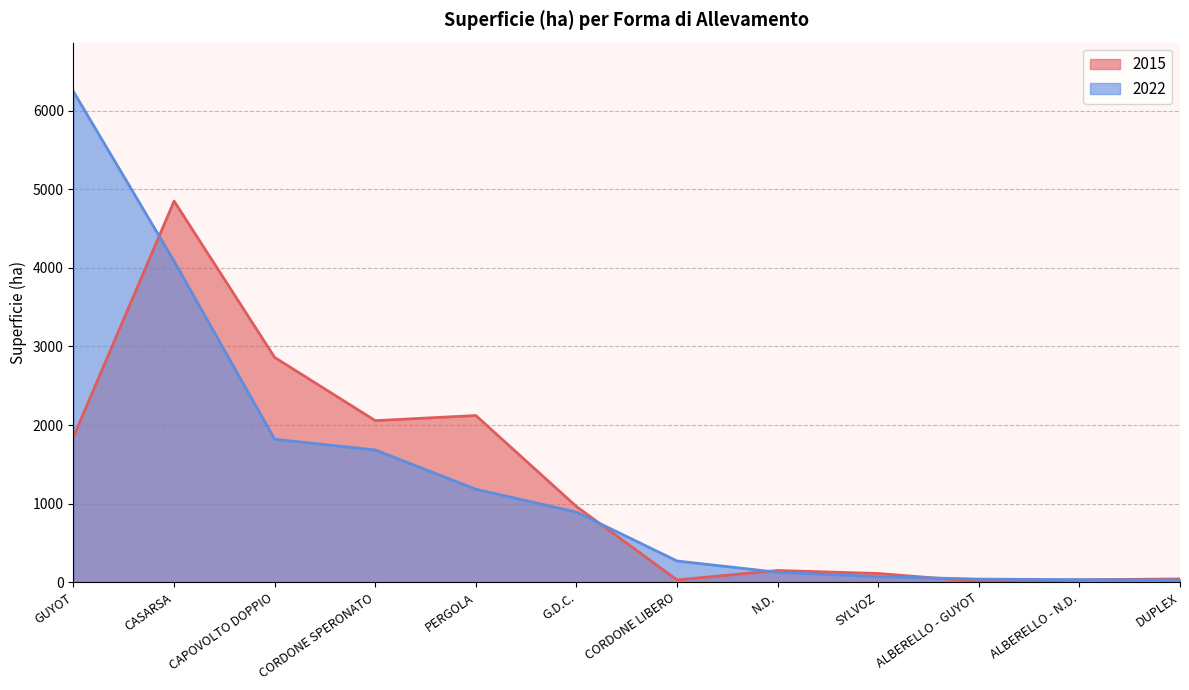

Which series has the largest total across all categories?

2022